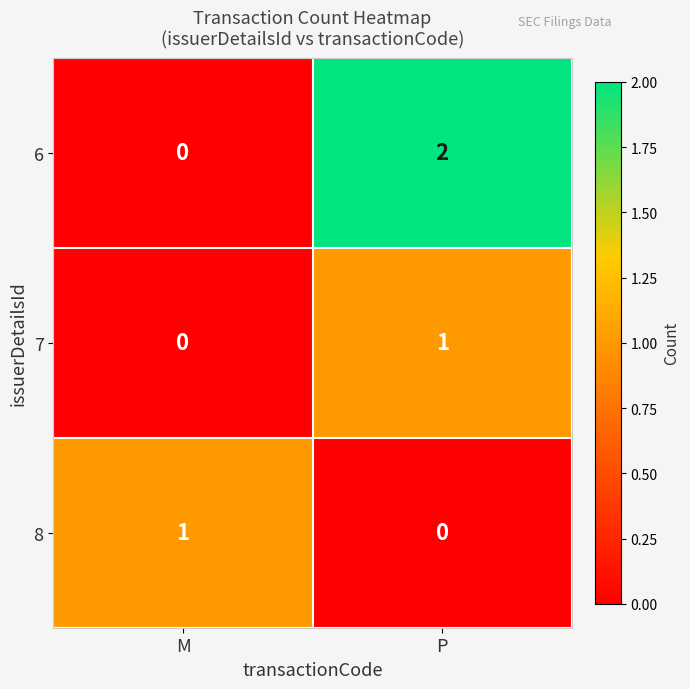

What is the difference between the highest and lowest values at P?

2